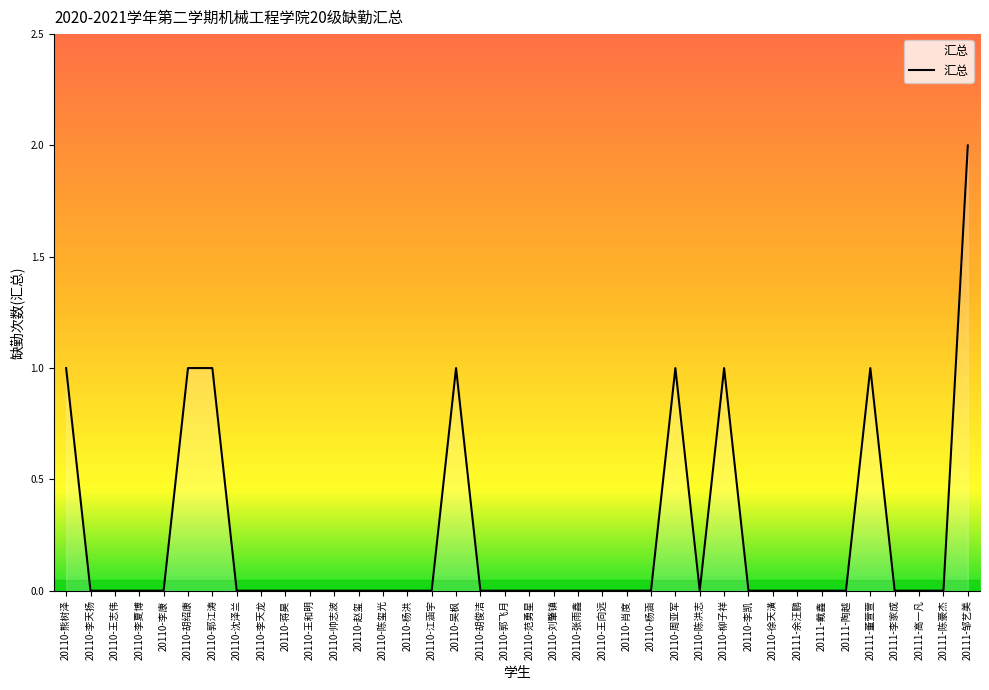

True or false: the data shows 0 at 20111-戴鑫.

True